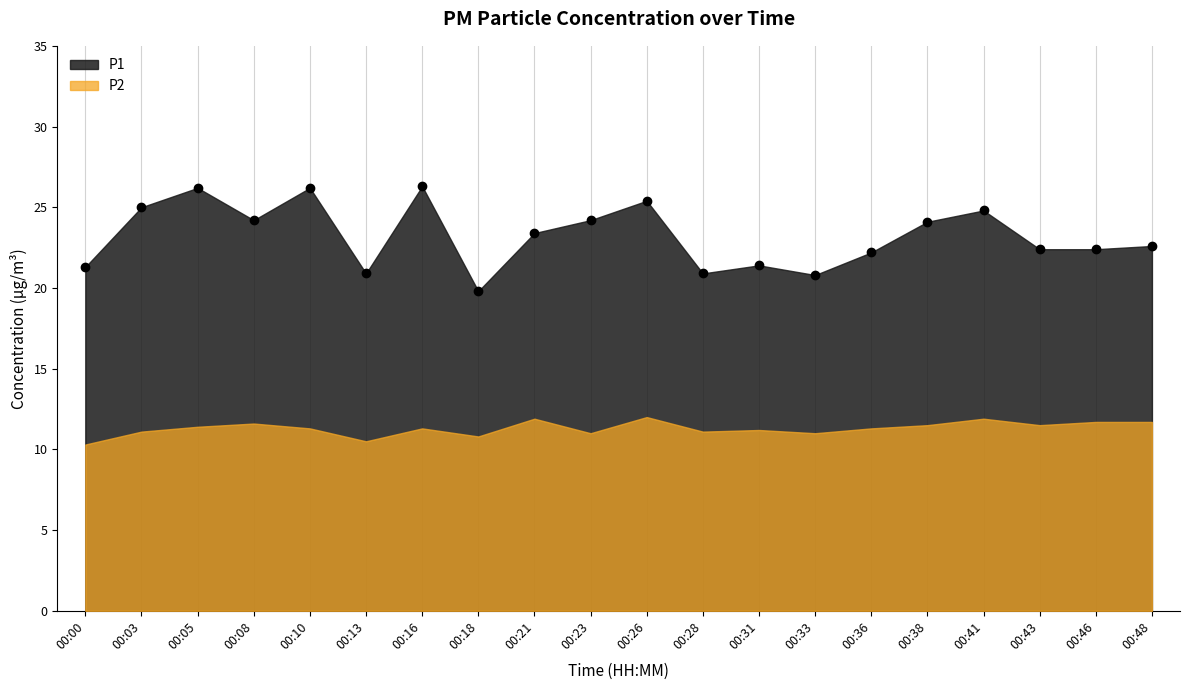

List the labels in order of value, largest first.

00:16, 00:05, 00:10, 00:26, 00:03, 00:41, 00:08, 00:23, 00:38, 00:21, 00:48, 00:43, 00:46, 00:36, 00:31, 00:00, 00:13, 00:28, 00:33, 00:18